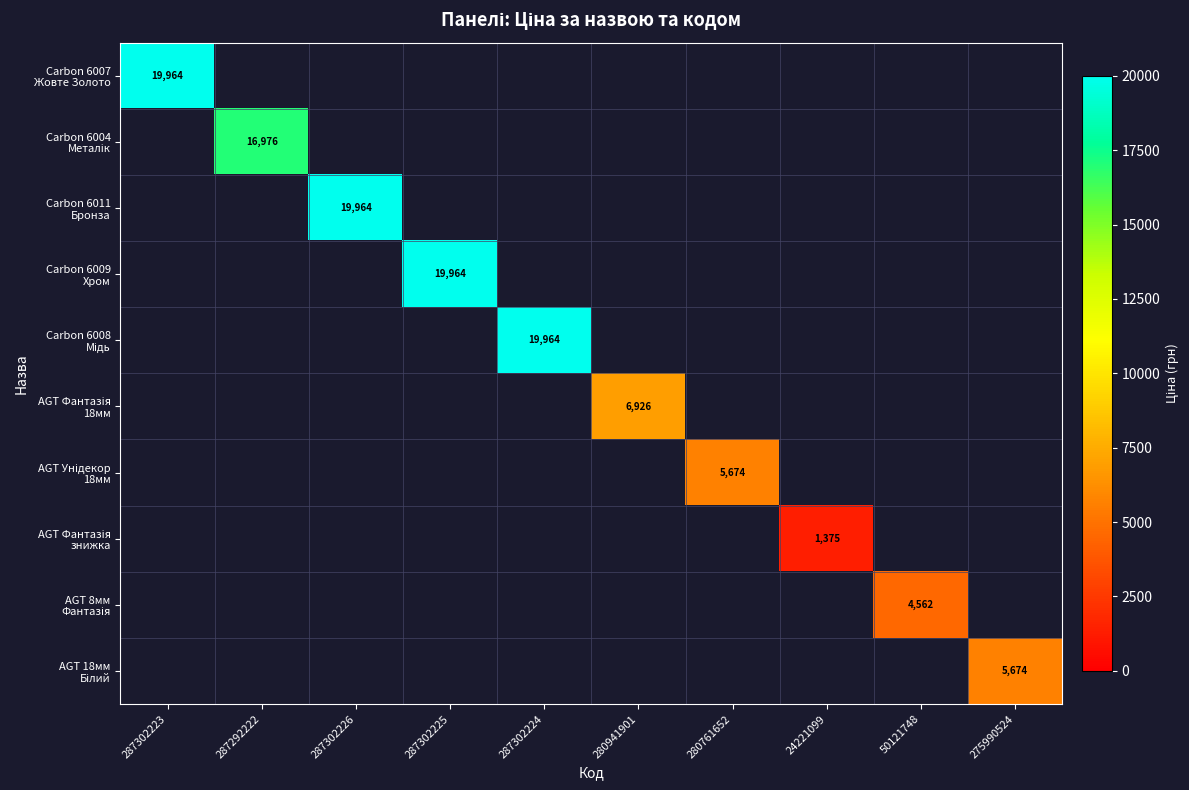

True or false: Carbon 6011 Бронза has a value of 0.0 at 50121748.

True